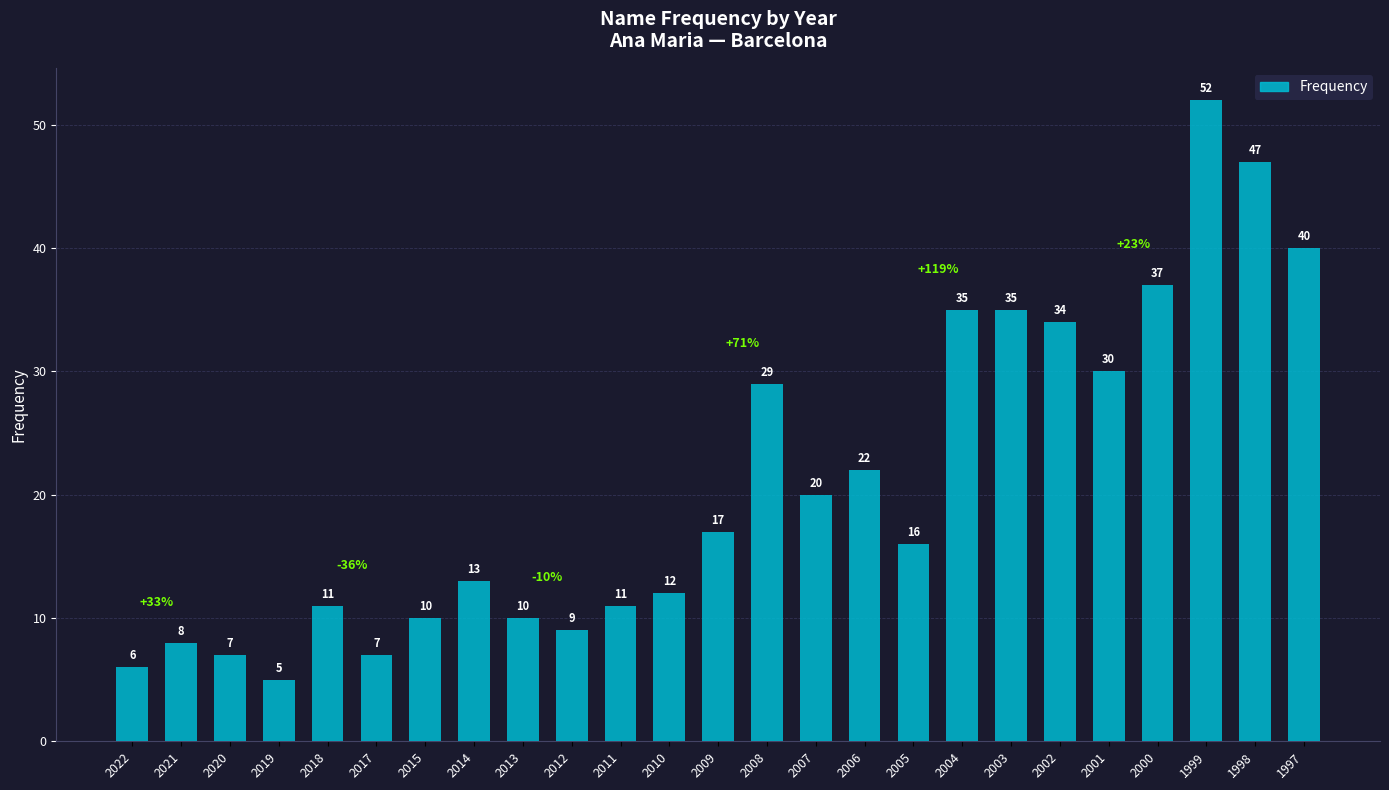

The value at 2010 is 18. True or false?

False